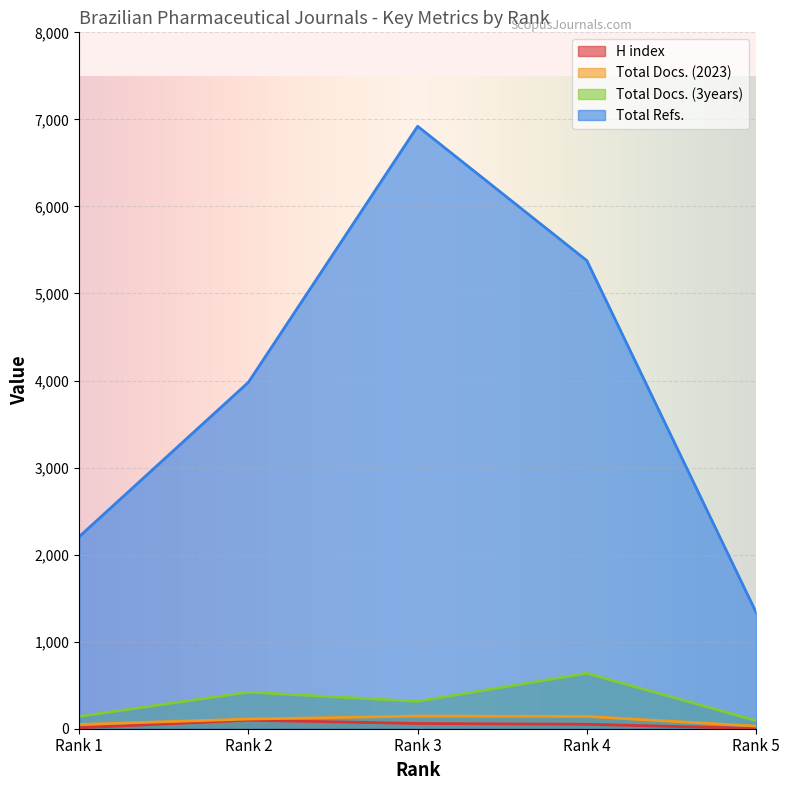

Rank the categories by Total Docs. (3years) value from highest to lowest.

Rank 4, Rank 2, Rank 3, Rank 1, Rank 5